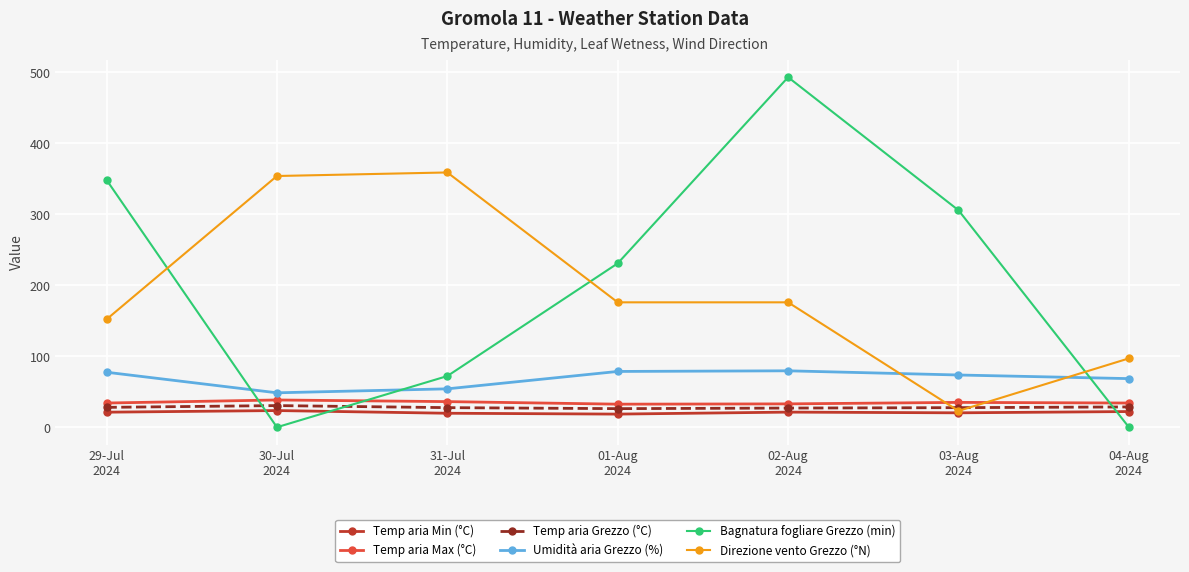

What is the label of the 6th point from the right?

30-Jul
2024